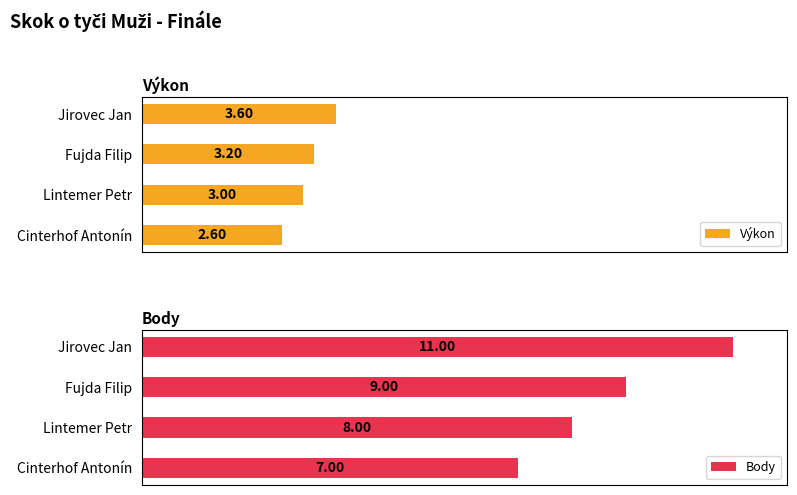

At which label is Body closest to 9?

Fujda Filip